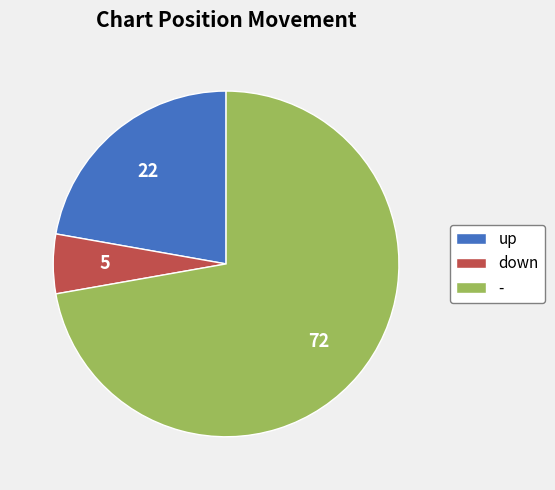

How many slices are in this pie chart?

3